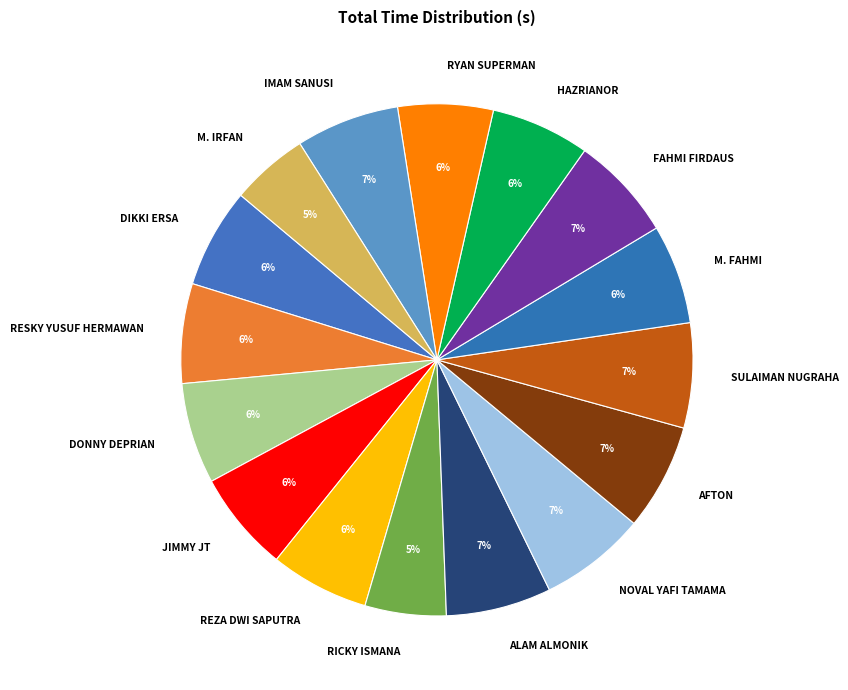

What is the ratio of the value at FAHMI FIRDAUS to the value at AFTON?

1.0